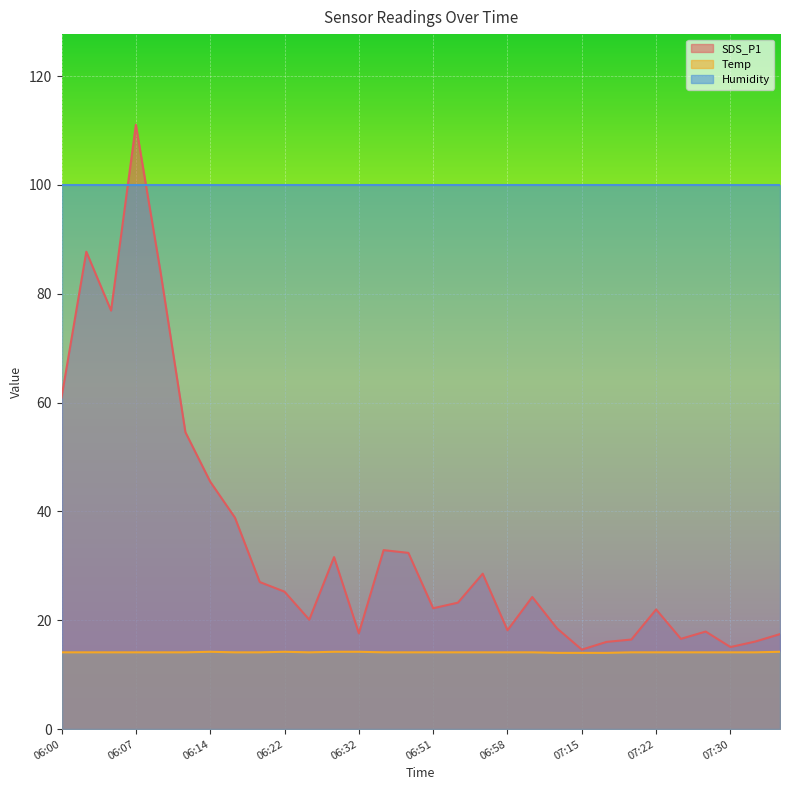

What position from the right is 06:27?

19